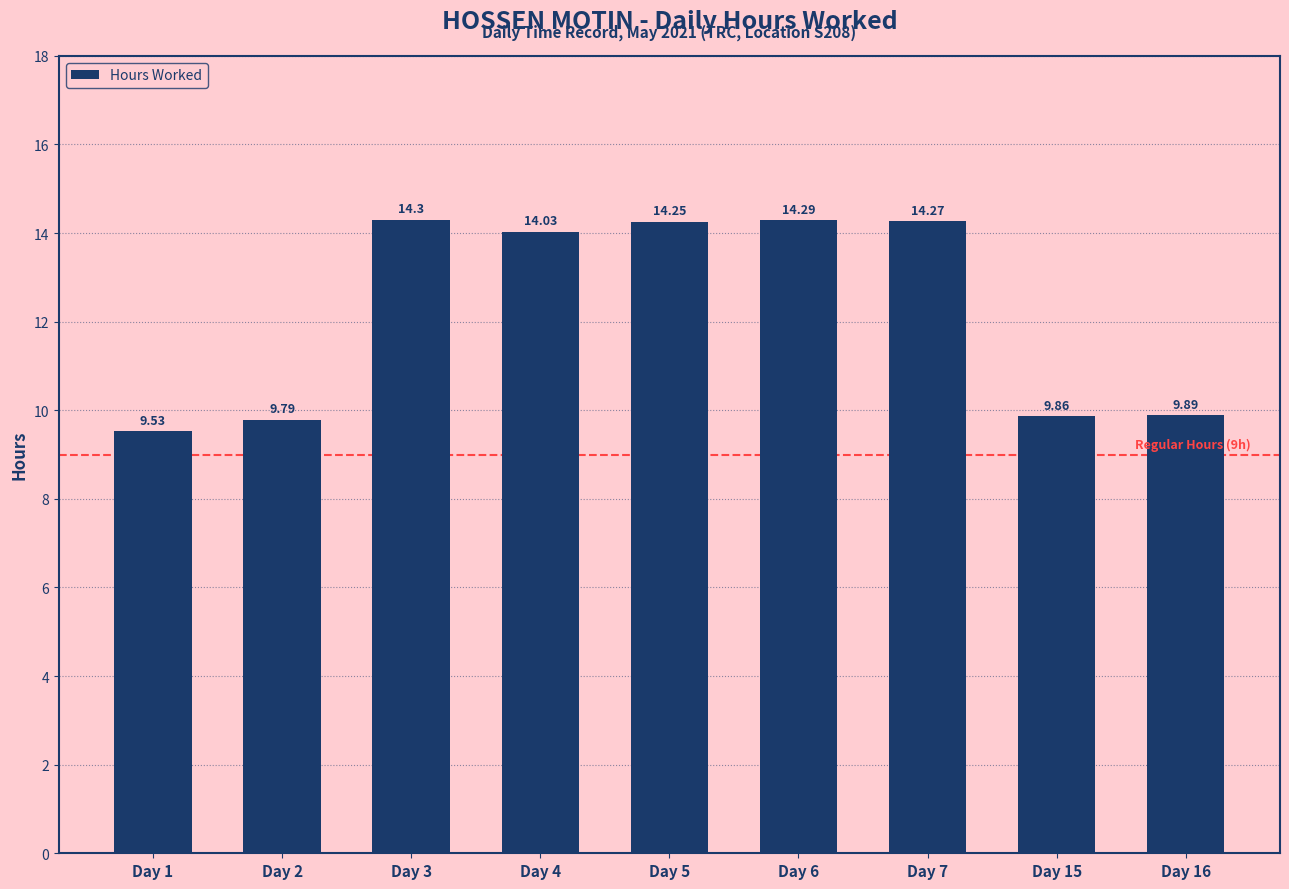

The chart shows a value of 14.3 at Day 6. True or false?

True